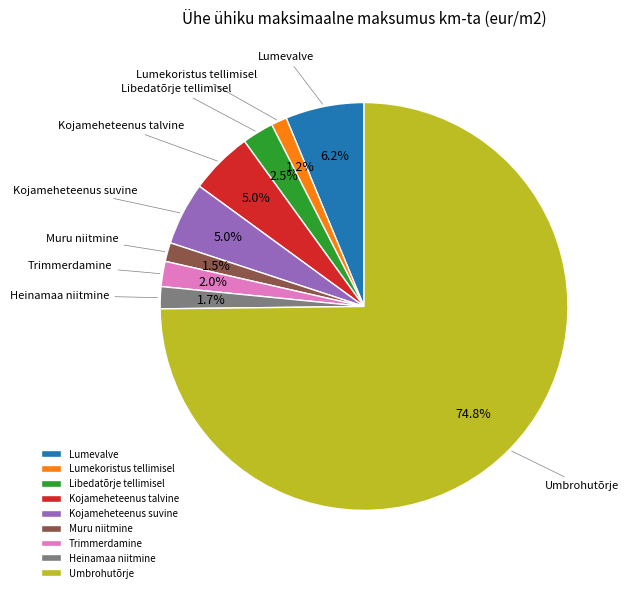

How many segments does this pie chart have?

9